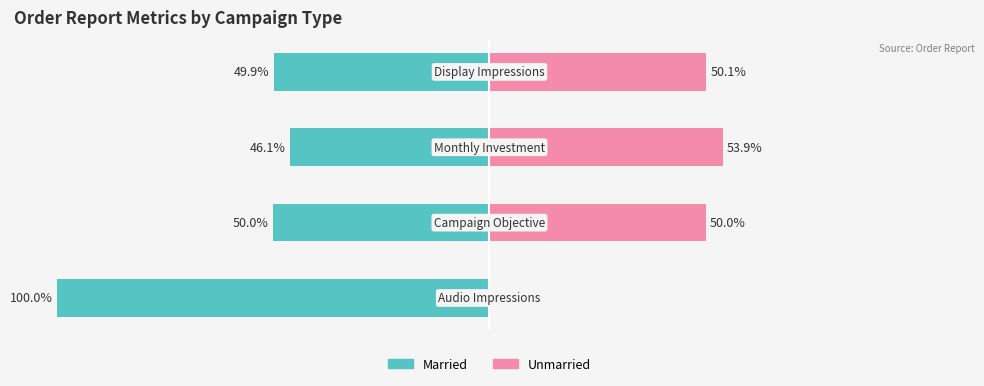

Is it true that Unmarried equals 89.1 at 3?

False